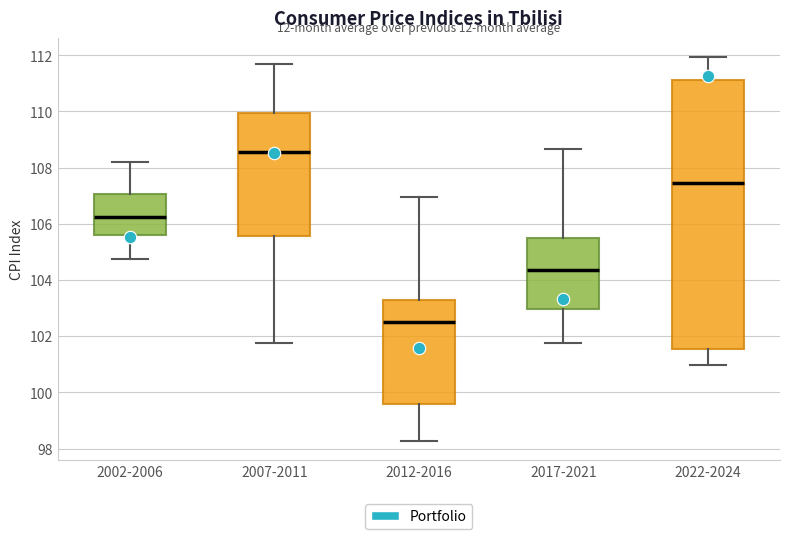

Reading left to right, transcribe this box plot: for each box, give where its median line is, the range the box spans, and where its two whiskers end, as read against the y-axis. The values are not printed on the chart, so give them approximately, as read against the axis.

2002-2006: median 106.2, box 105.6 to 107.0, whiskers 104.8 to 108.2
2007-2011: median 108.6, box 105.6 to 110.0, whiskers 101.8 to 111.6
2012-2016: median 102.4, box 99.6 to 103.2, whiskers 98.2 to 107.0
2017-2021: median 104.4, box 103.0 to 105.4, whiskers 101.8 to 108.6
2022-2024: median 107.4, box 101.6 to 111.2, whiskers 101.0 to 112.0